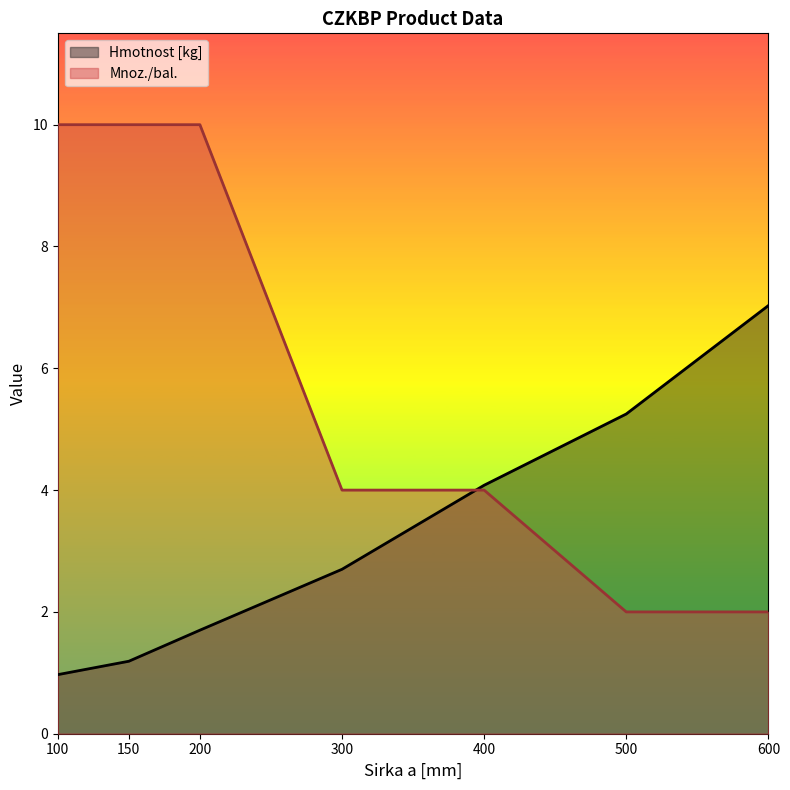

Rank the series at 500 from highest to lowest value.

Hmotnost [kg], Mnoz./bal.